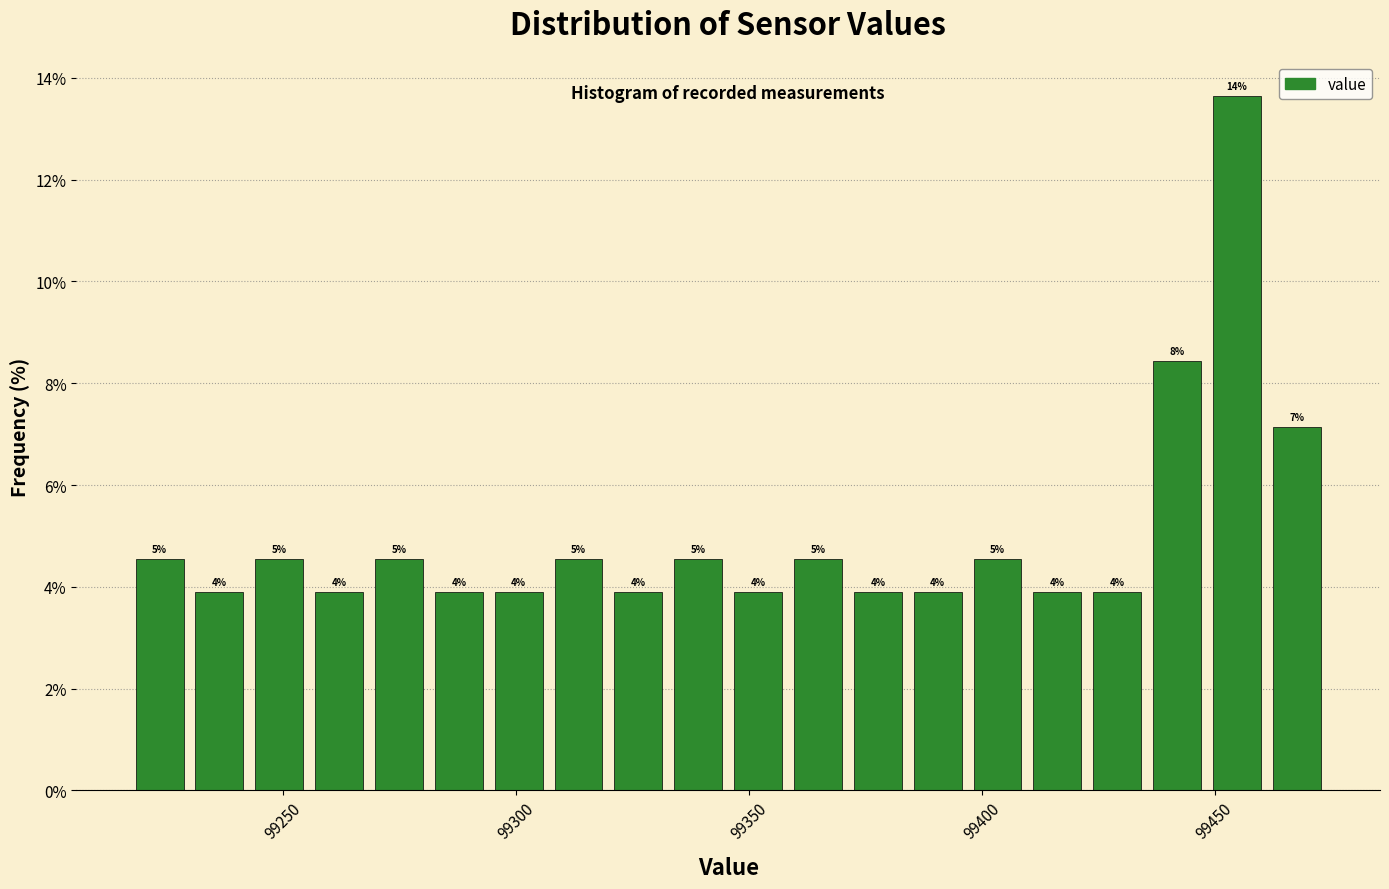

Read against the x-axis, roughly where is the centre of the tallest bar?

99455